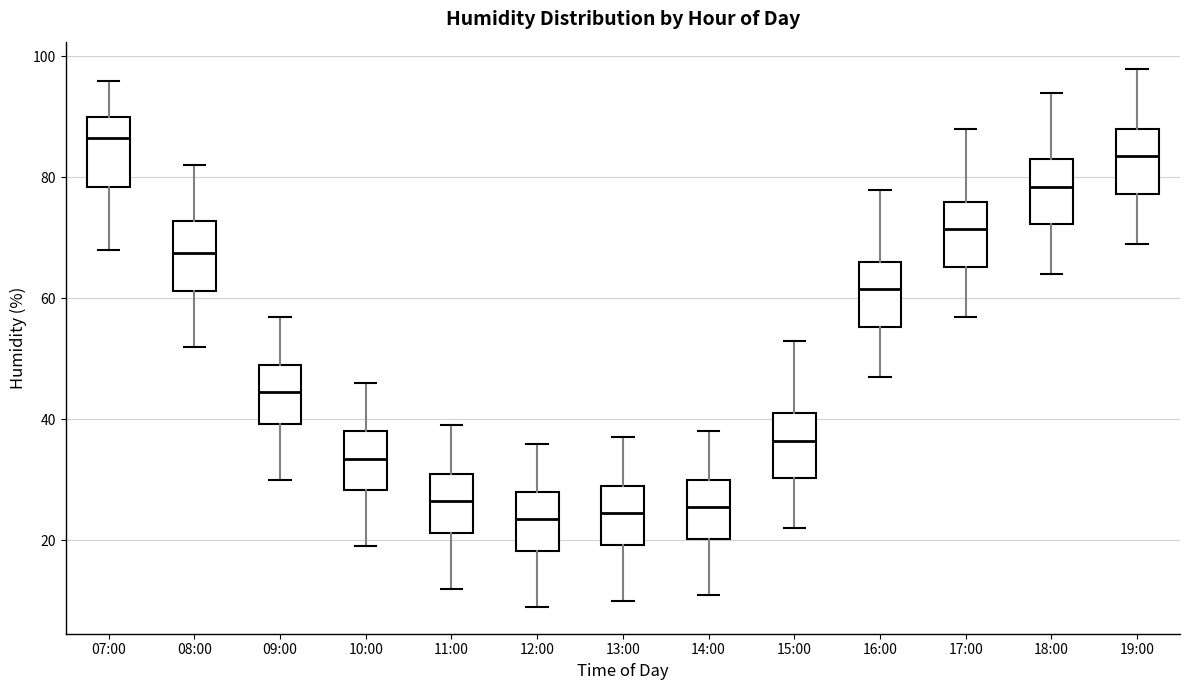

Where does the median line of the box for 19:00 sit on the y-axis? The values are not printed on the chart, so give them approximately, as read against the axis.

84